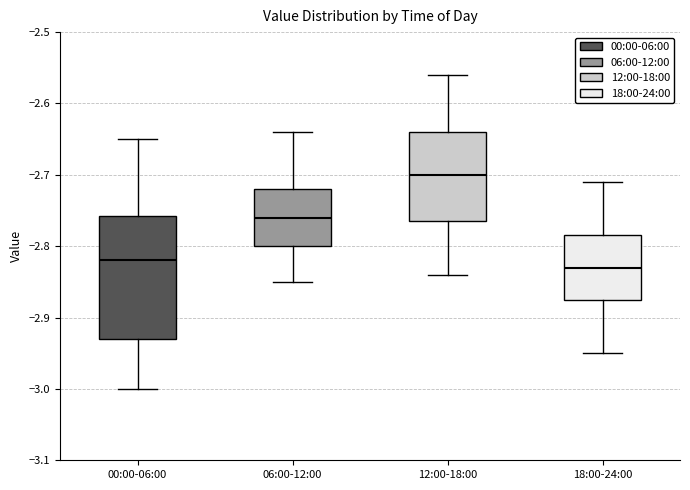

Which box has the lowest median line?

18:00-24:00